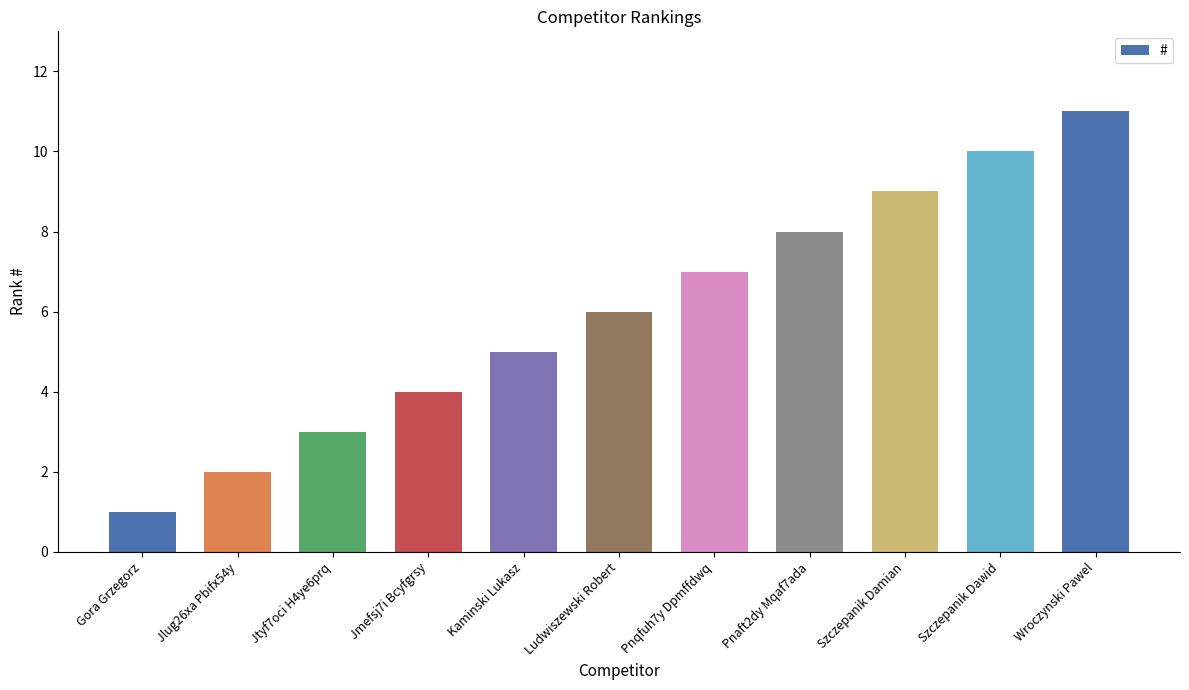

What position from the right is Jlug26xa Pbifx54y?

10